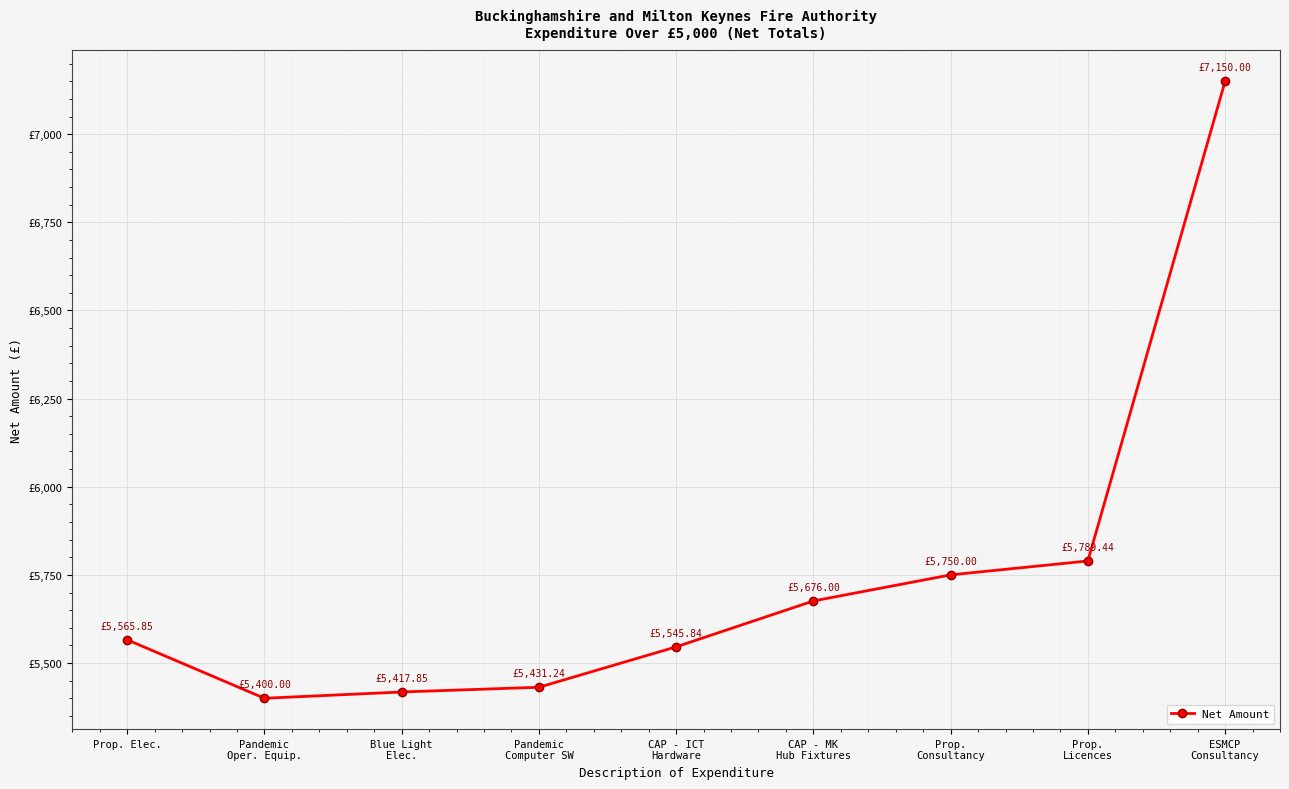

Is this an area chart (filled region under the line)?

No